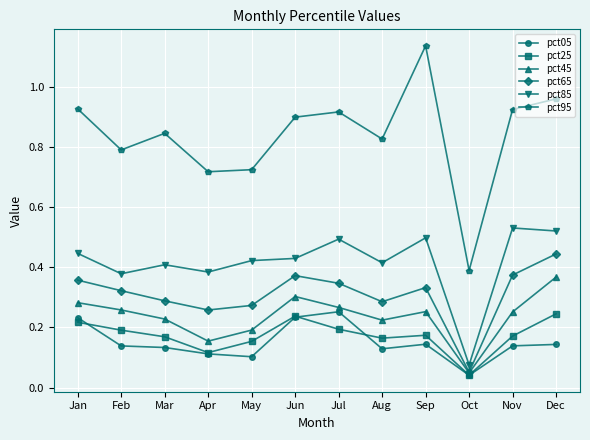

Which series has the largest total across all categories?

pct95